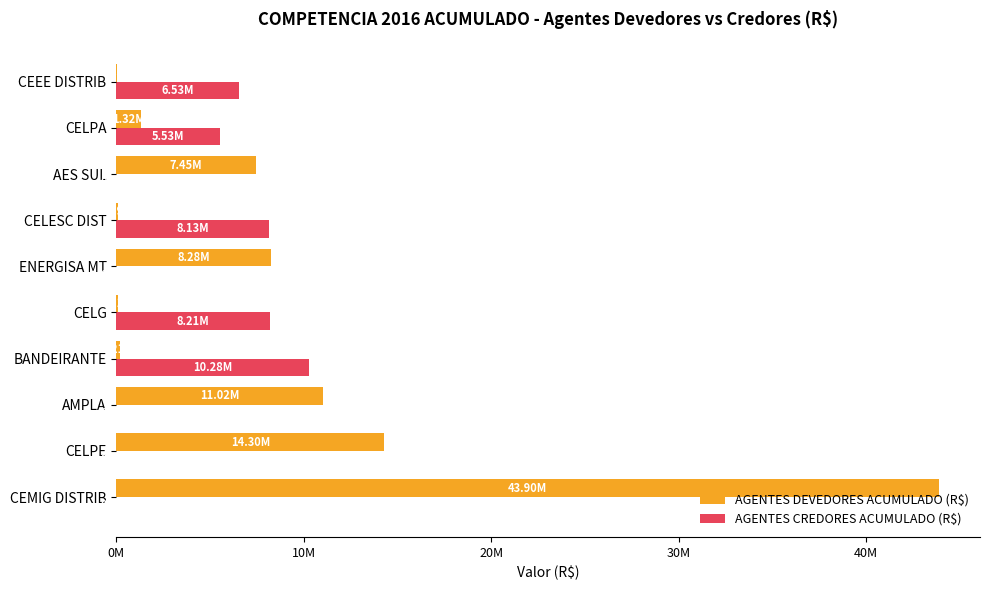

At how many categories does at least one series exceed 10111276?

4